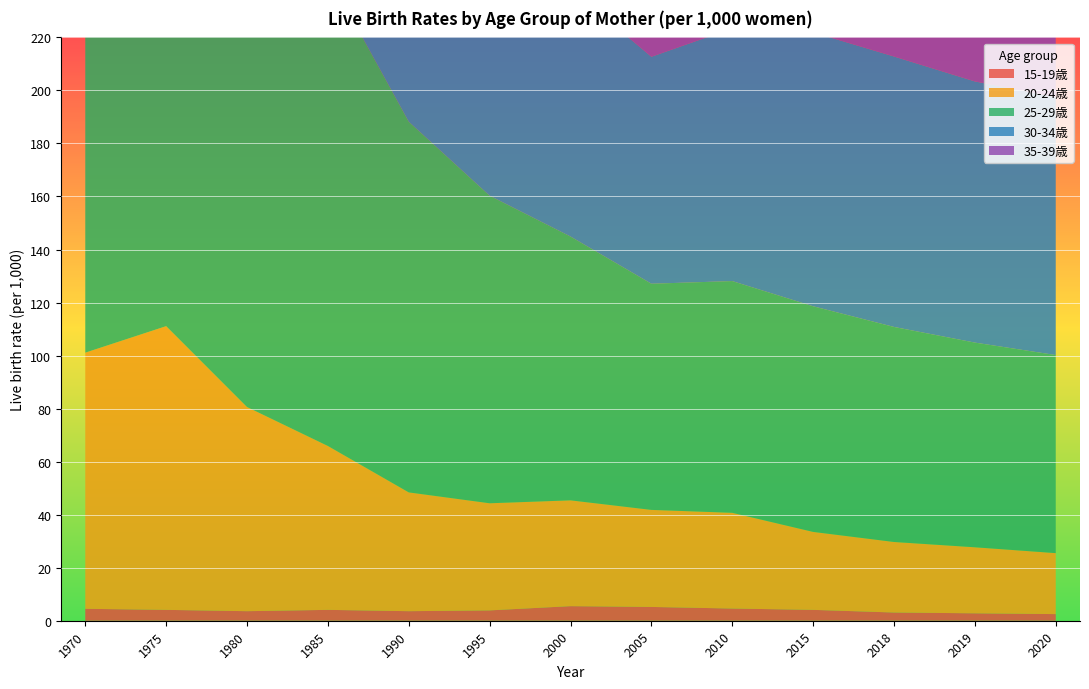

Reading left to right, what are all the values shown in this chart?

15-19歳: 1970=4.5	1975=4.1	1980=3.6	1985=4.1	1990=3.6	1995=3.9	2000=5.5	2005=5.2	2010=4.6	2015=4.1	2018=3.1	2019=2.8	2020=2.5
20-24歳: 1970=96.6	1975=107.0	1980=77.0	1985=61.8	1990=44.8	1995=40.4	2000=39.9	2005=36.6	2010=36.1	2015=29.4	2018=26.6	2019=24.9	2020=23.0
25-29歳: 1970=209.3	1975=190.0	1980=181.4	1985=177.8	1990=139.8	1995=116.0	2000=99.5	2005=85.3	2010=87.4	2015=85.1	2018=81.1	2019=77.2	2020=74.7
30-34歳: 1970=86.0	1975=69.6	1980=73.1	1985=85.5	1990=93.2	1995=94.4	2000=93.5	2005=85.6	2010=95.3	2015=103.3	2018=102.0	2019=98.5	2020=97.3
35-39歳: 1970=19.8	1975=15.0	1980=12.9	1985=17.6	1990=20.8	1995=26.2	2000=32.1	2005=36.1	2010=46.2	2015=56.4	2018=57.4	2019=55.8	2020=55.3